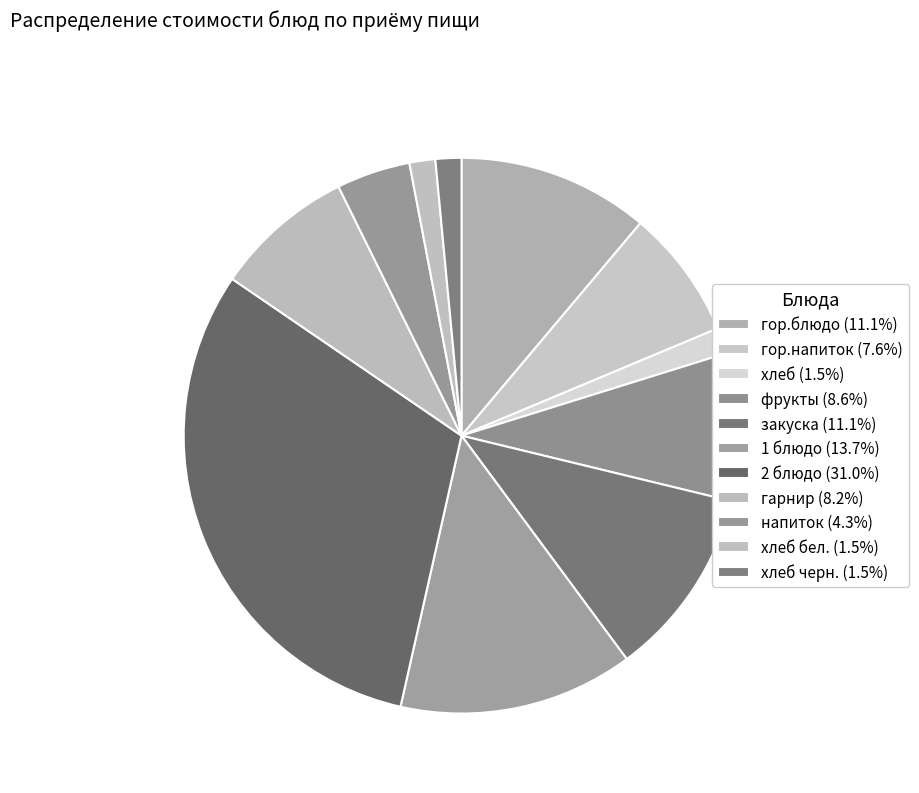

What is the smallest slice in the pie chart?

хлеб